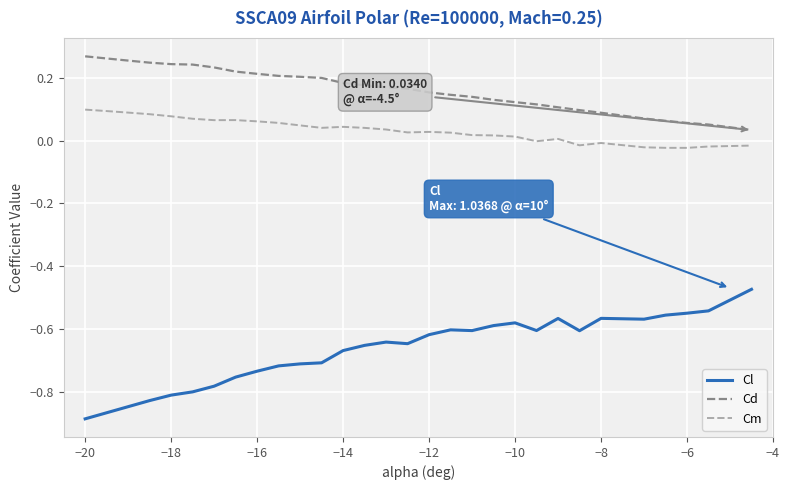

Which series has the widest spread of values?

Cl